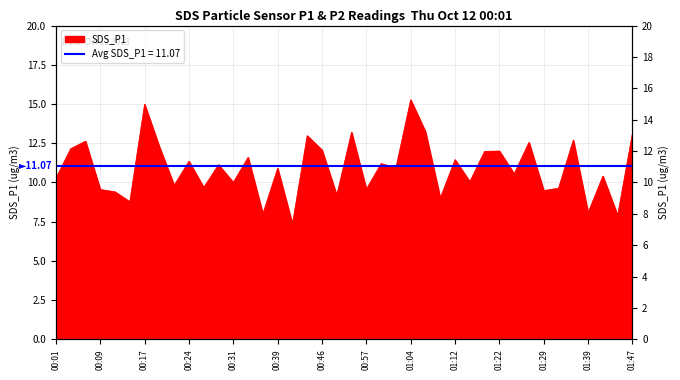

What is the sum of the values at 01:09 and 01:39?

17.1